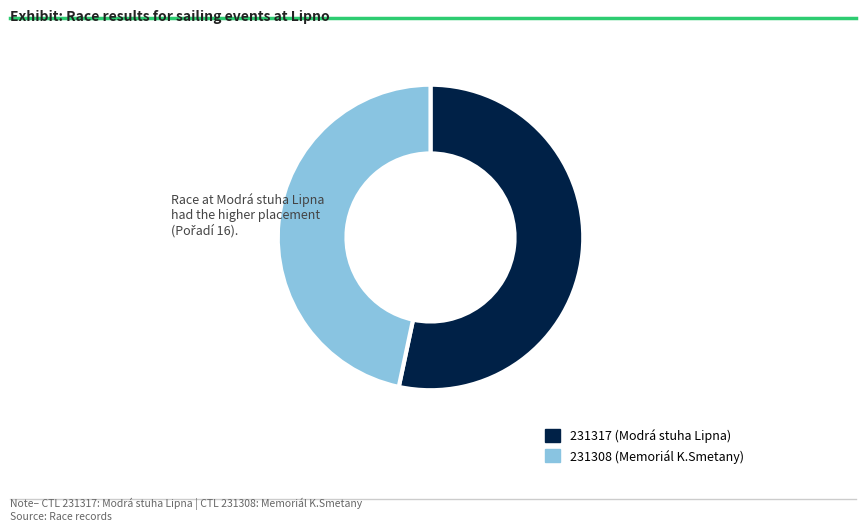

Which slice is the smallest?

231308